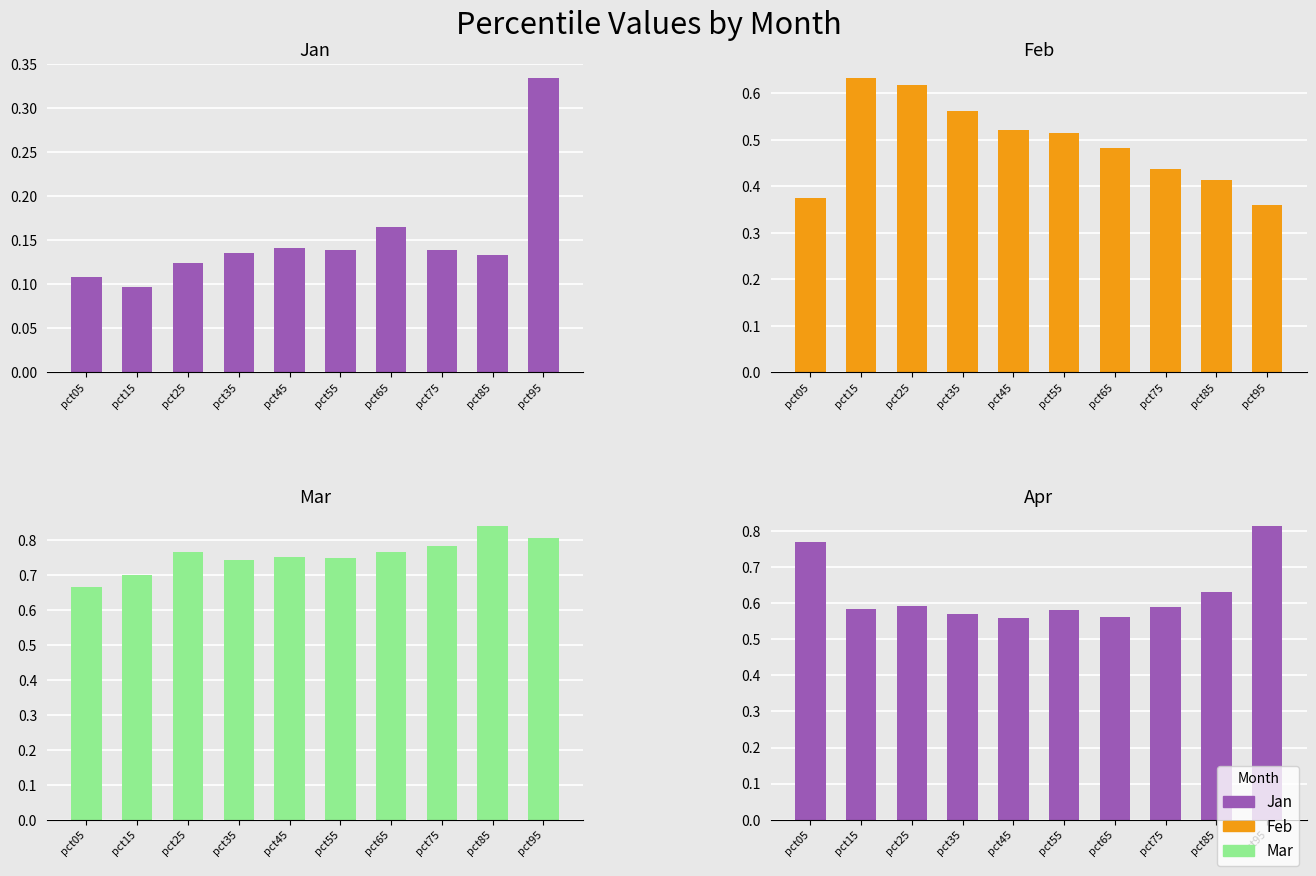

What is the difference between the maximum and minimum values in the Feb series?

0.3